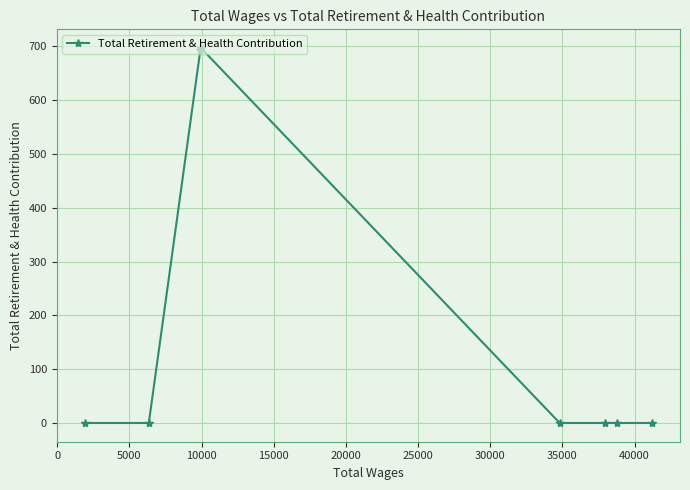

What is the average value?

174